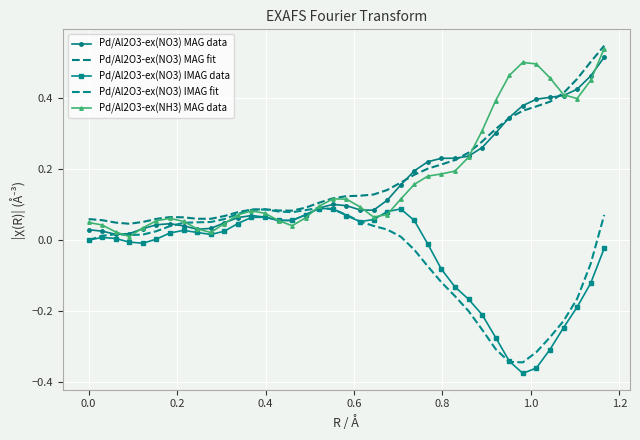

Is this an area chart (filled region under the line)?

No